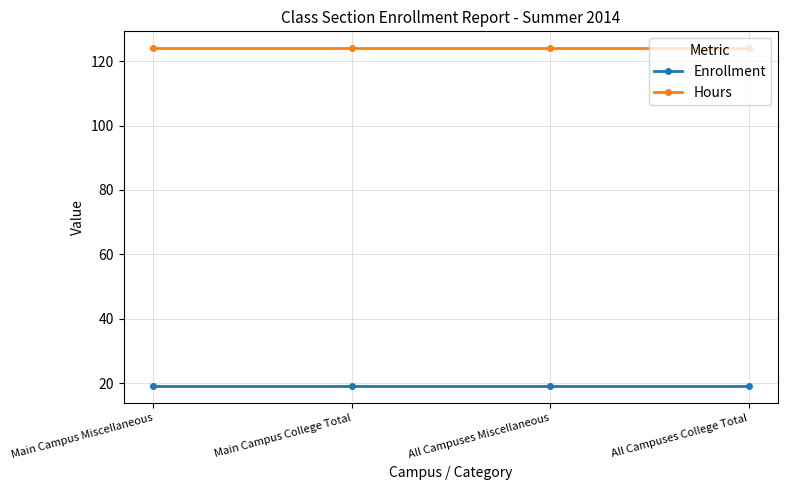

What is the approximate value of Enrollment at Main Campus College Total?

19